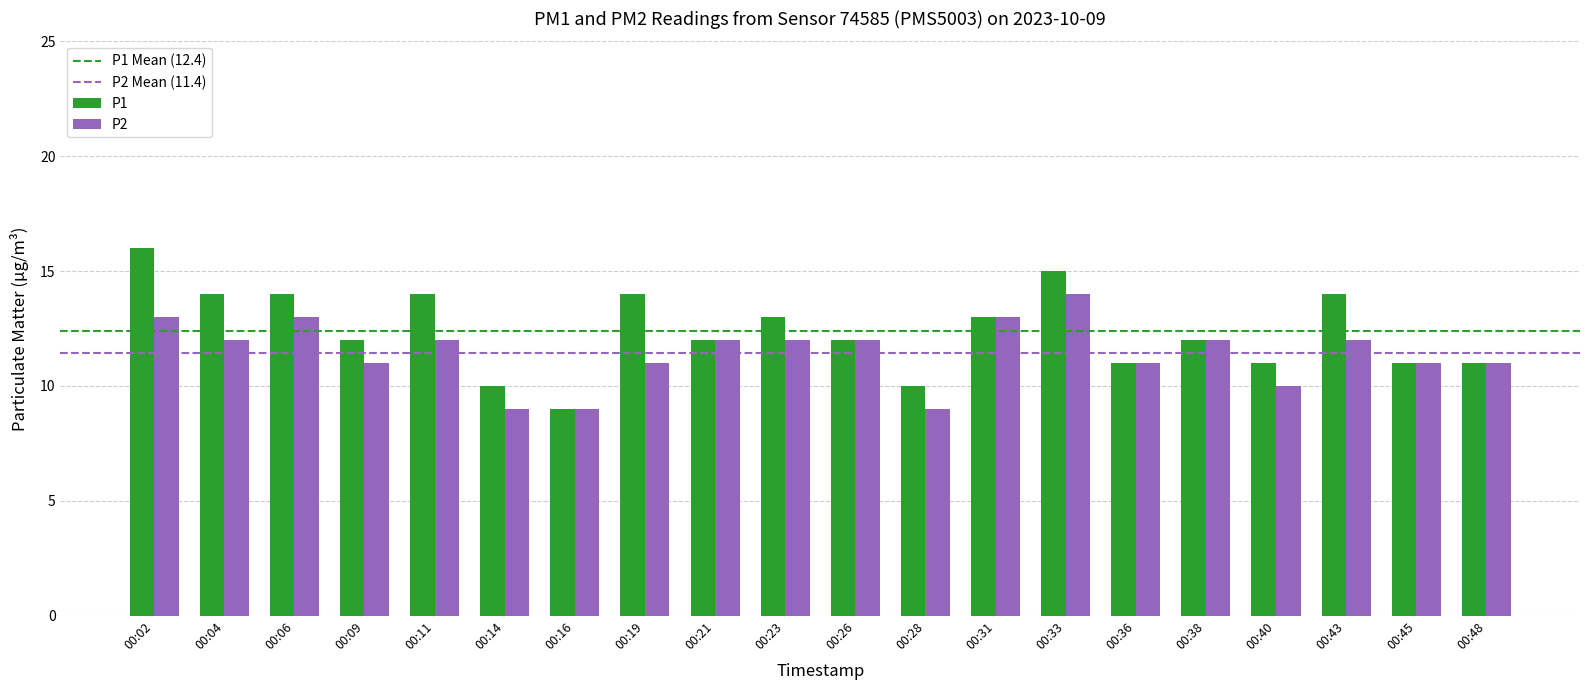

Are the bars grouped side by side (vs. stacked)?

Yes